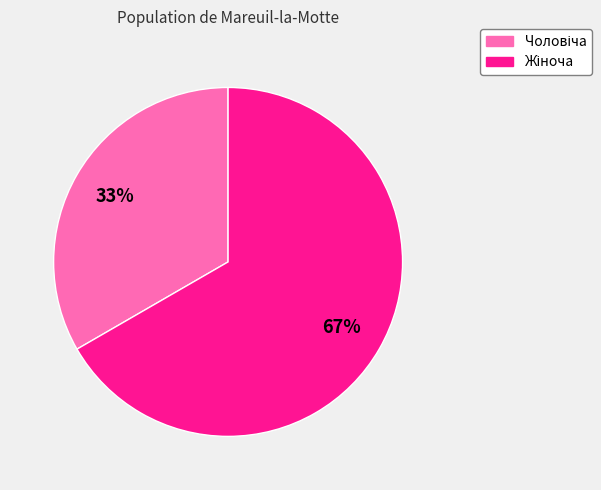

Count the number of slices in the pie.

2